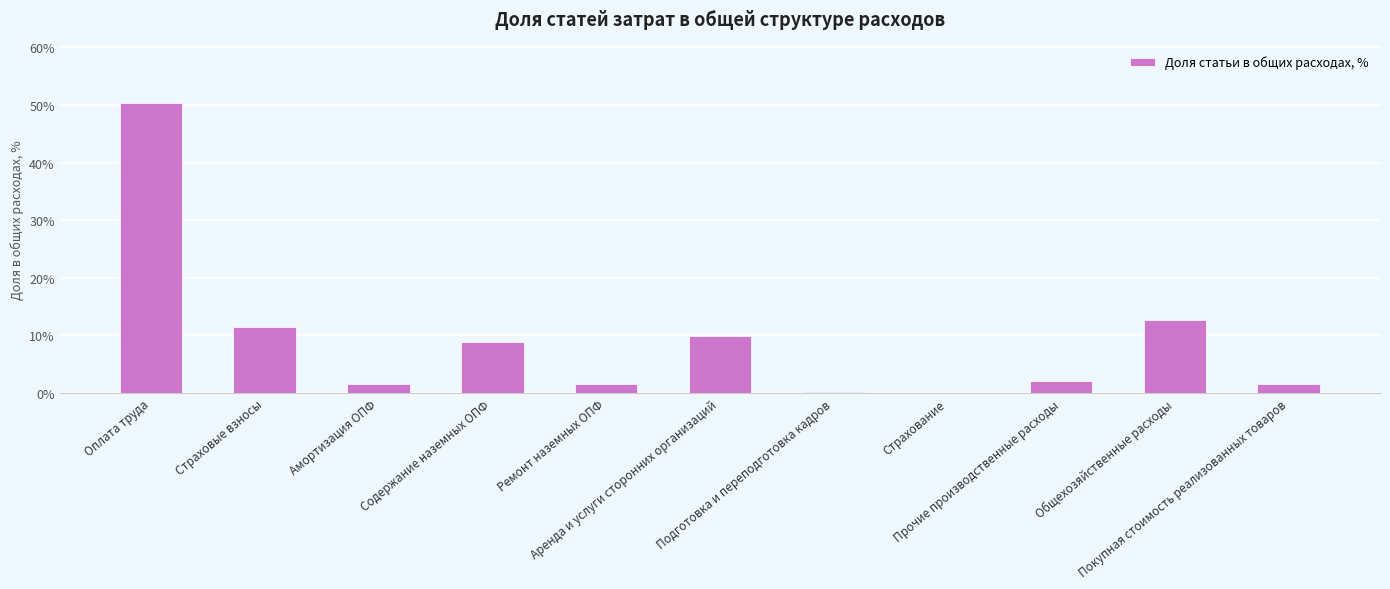

Which label corresponds to the largest value in the chart?

Оплата труда